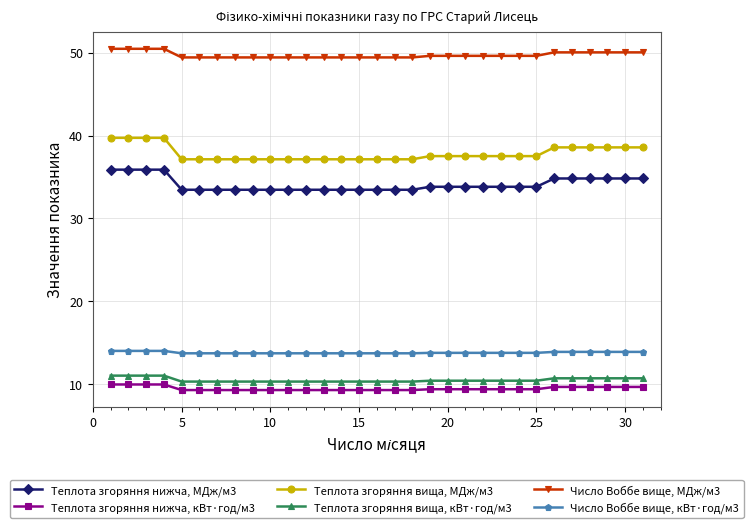

What are all the series names shown in the legend?

Теплота згоряння нижча, МДж/м3, Теплота згоряння нижча, кВт·год/м3, Теплота згоряння вища, МДж/м3, Теплота згоряння вища, кВт·год/м3, Число Воббе вище, МДж/м3, Число Воббе вище, кВт·год/м3